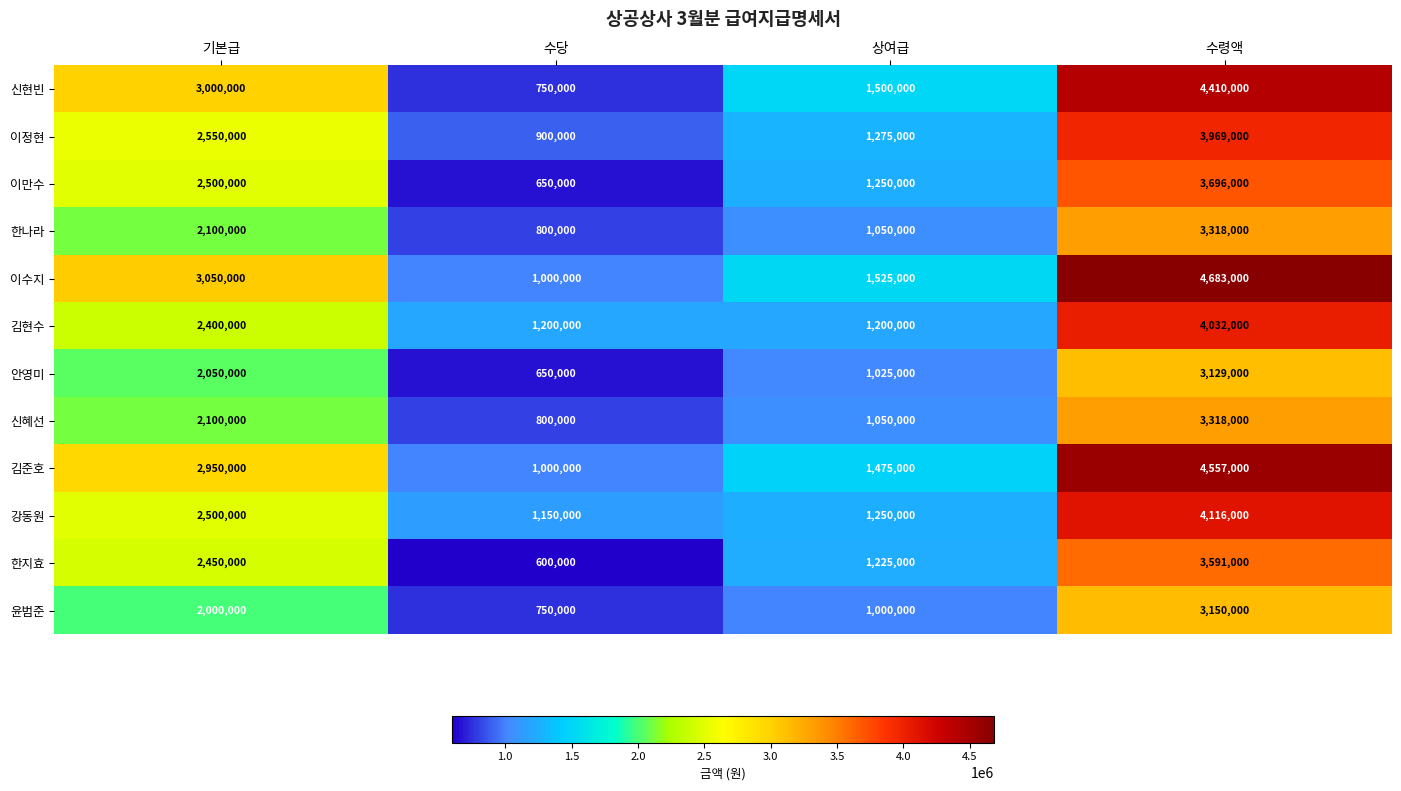

Which series has the widest spread of values?

이수지